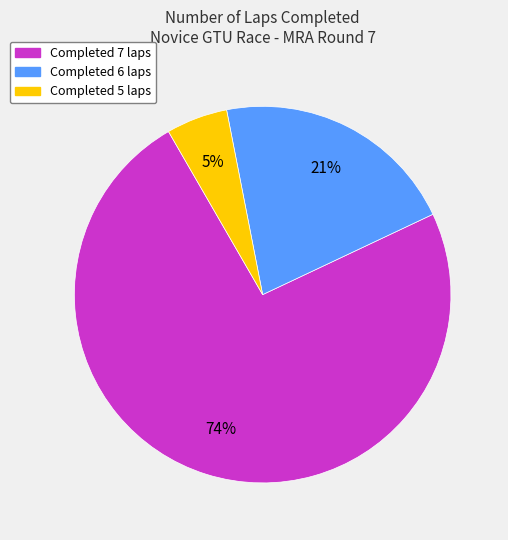

Is there a majority slice in this chart?

Yes